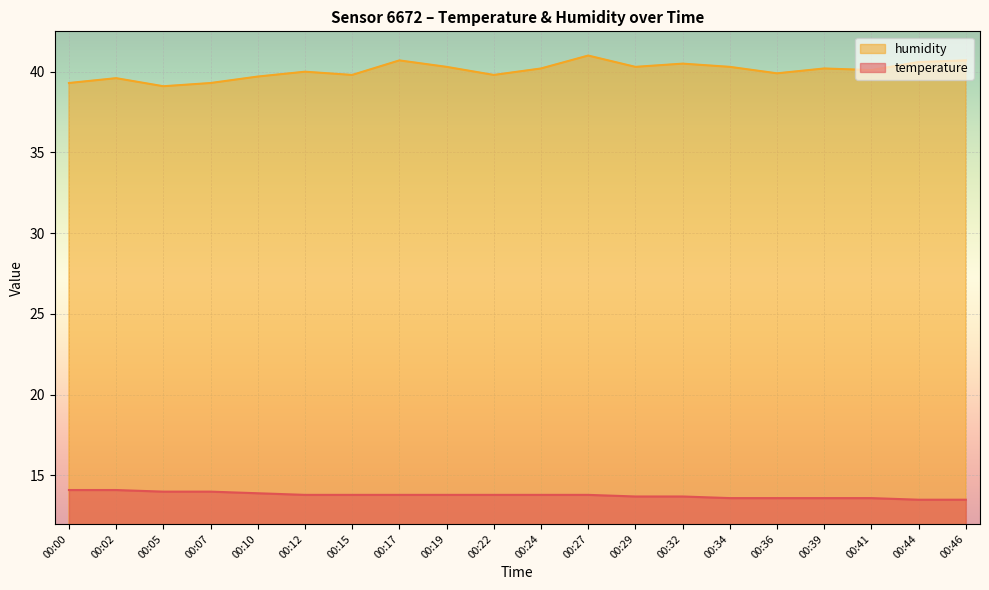

Reading left to right, transcribe all the data shown in this chart.

temperature: 14.1	14.1	14.0	14.0	13.9	13.8	13.8	13.8	13.8	13.8	13.8	13.8	13.7	13.7	13.6	13.6	13.6	13.6	13.5	13.5
humidity: 39.3	39.6	39.1	39.3	39.7	40.0	39.8	40.7	40.3	39.8	40.2	41.0	40.3	40.5	40.3	39.9	40.2	40.1	40.6	40.7